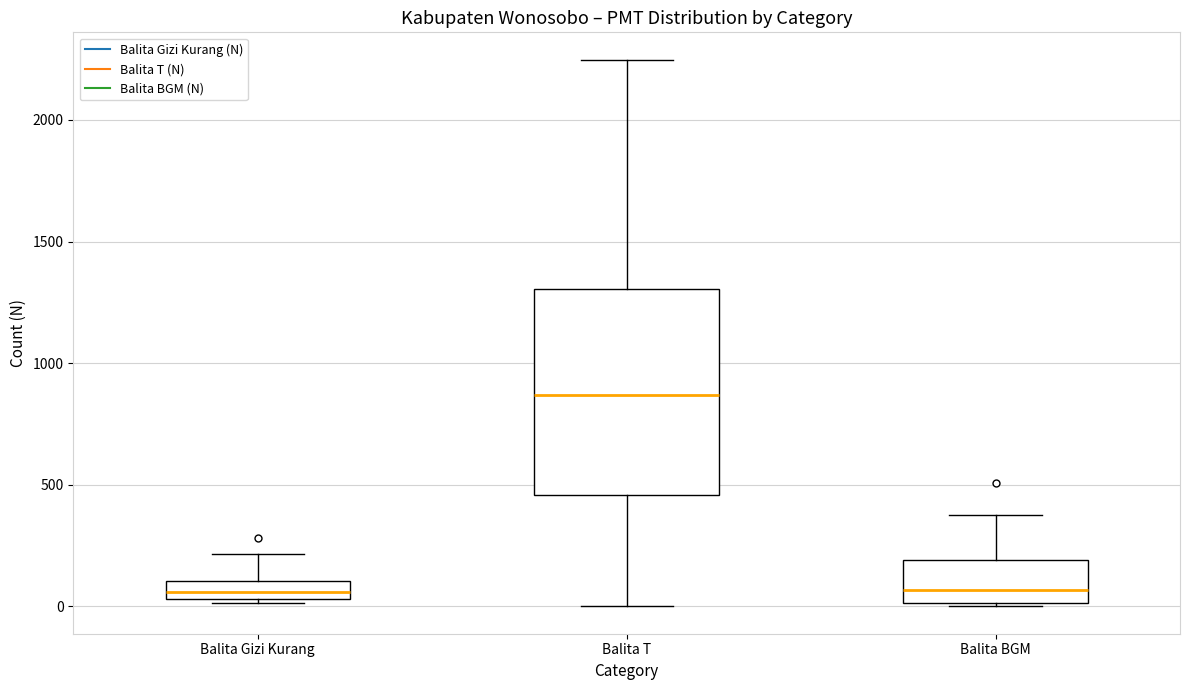

Comparing the boxes themselves (not the whiskers), which one is the tallest?

Balita T